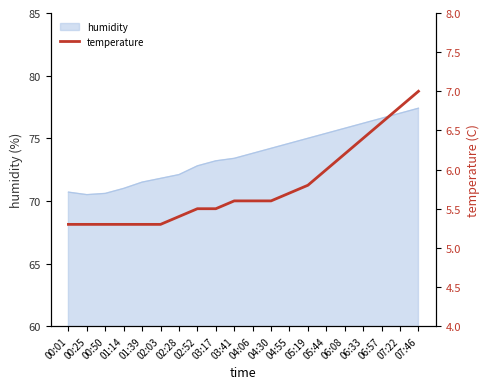

The value of humidity at 04:30 is 23.2. True or false?

False